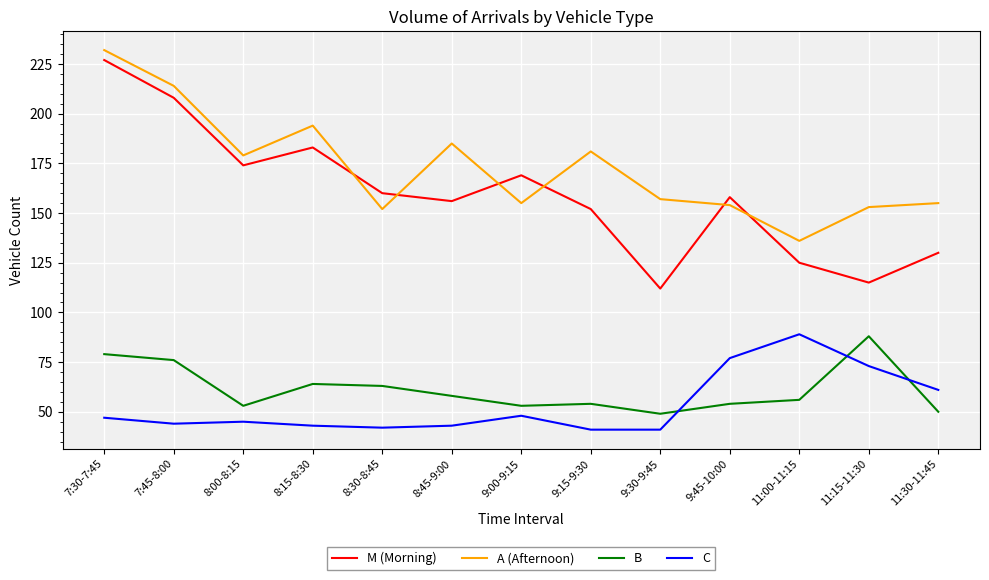

Which series has the widest spread of values?

M (Morning)